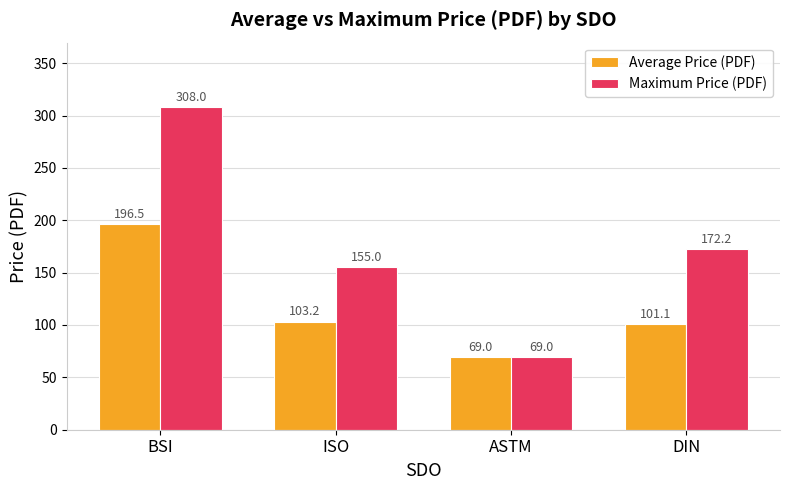

At which category does the chart reach its minimum across all series?

ASTM